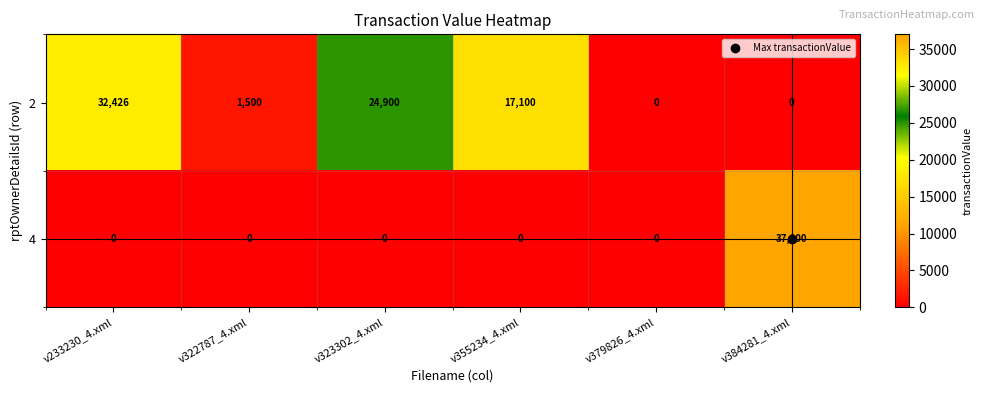

The 4 series shows 0 at v322787_4.xml. True or false?

True